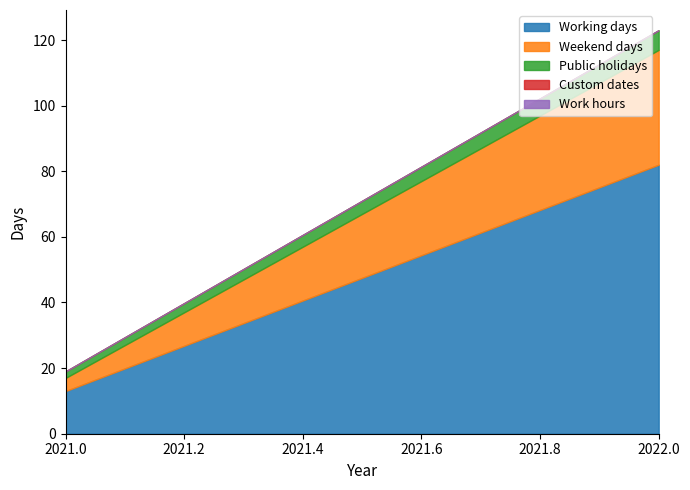

At how many categories does at least one series exceed 60?

1